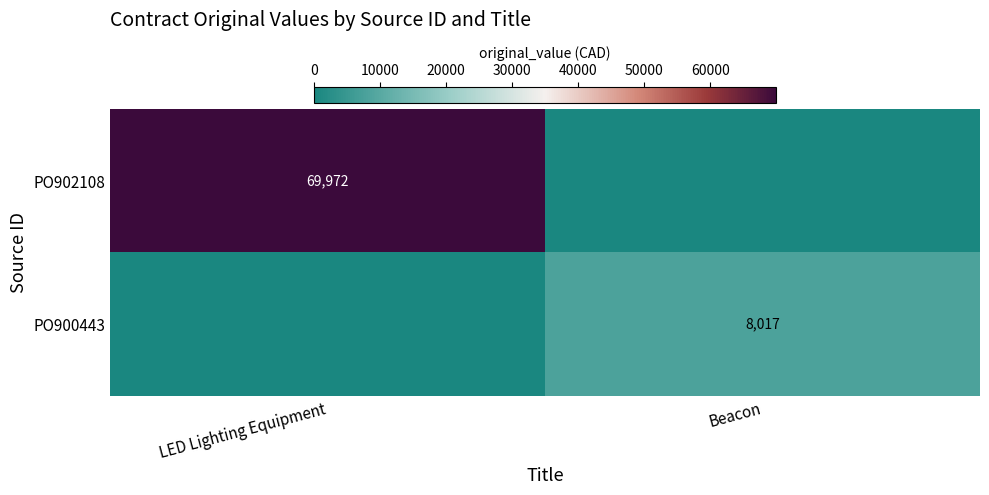

Is it true that PO900443 equals 8017 at Beacon?

True